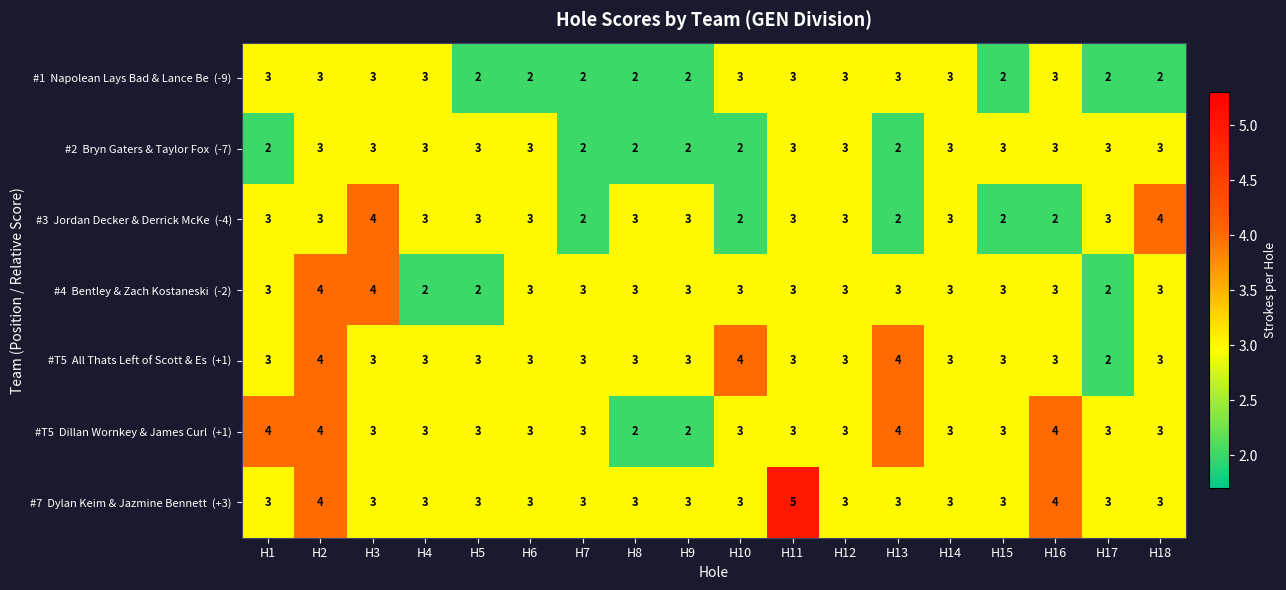

Which category has the highest value across all series?

H11